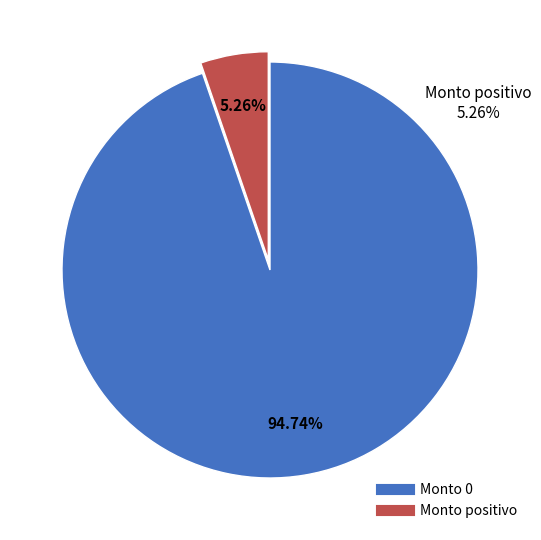

Is there a majority slice in this chart?

Yes